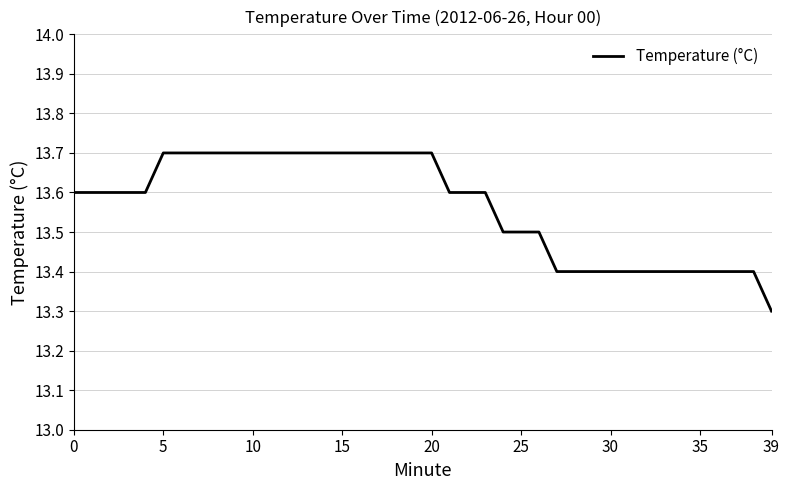

What is the minimum value shown in the chart?

13.3